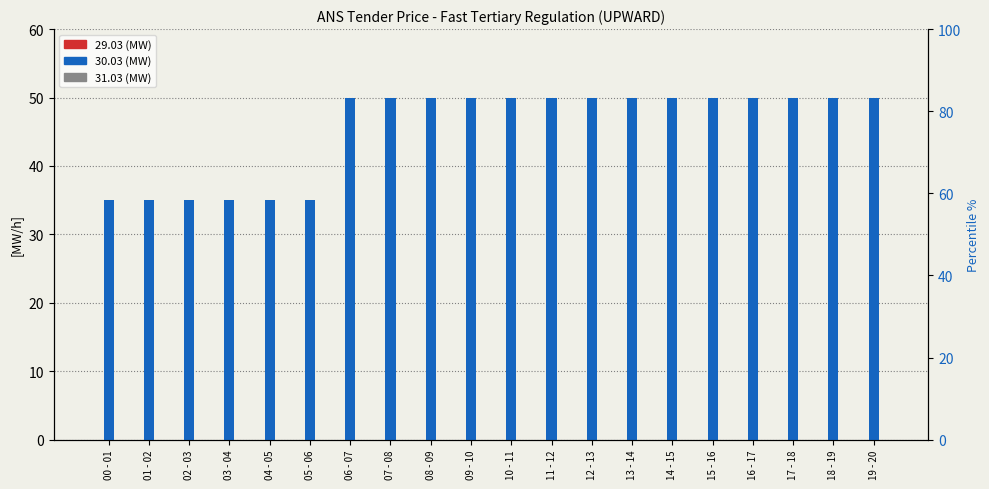

At which category is the sum across all series the highest?

06 - 07